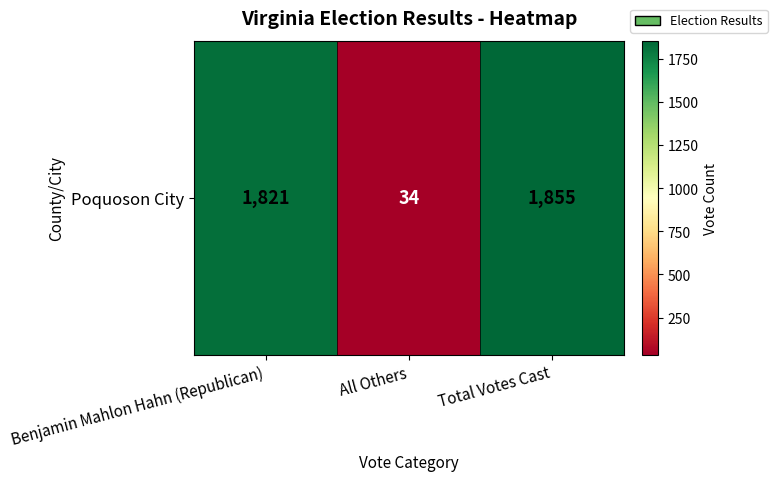

Rank the categories by value from highest to lowest.

Total Votes Cast, Benjamin Mahlon Hahn (Republican), All Others